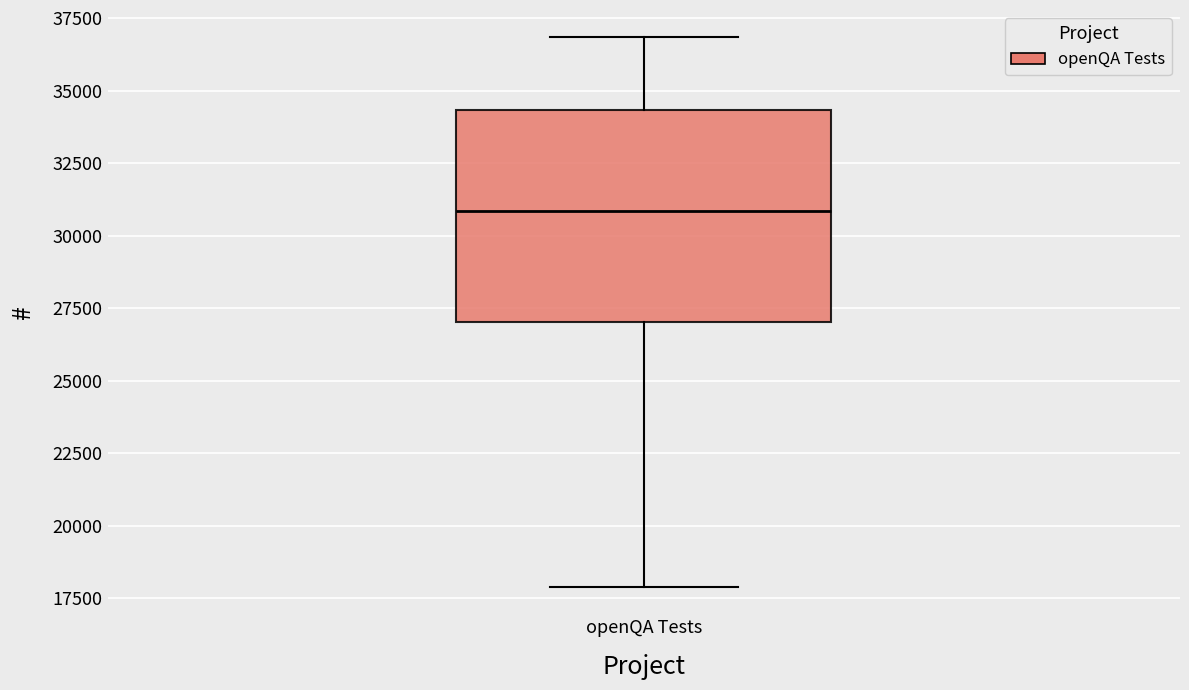

Read this box plot against the y-axis: the position of the median line, the range covered by the box, and the ends of both whiskers. The values are not printed on the chart, so give them approximately, as read against the axis.

median 31000, box 27000 to 34500, whiskers 18000 to 37000